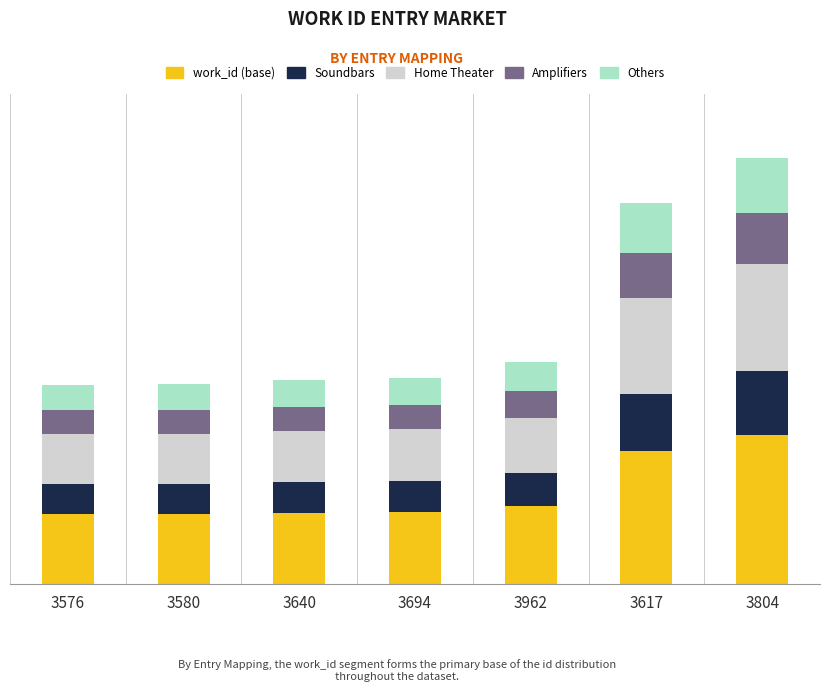

What are all the series names shown in the legend?

work_id (base), Soundbars, Home Theater, Amplifiers, Others